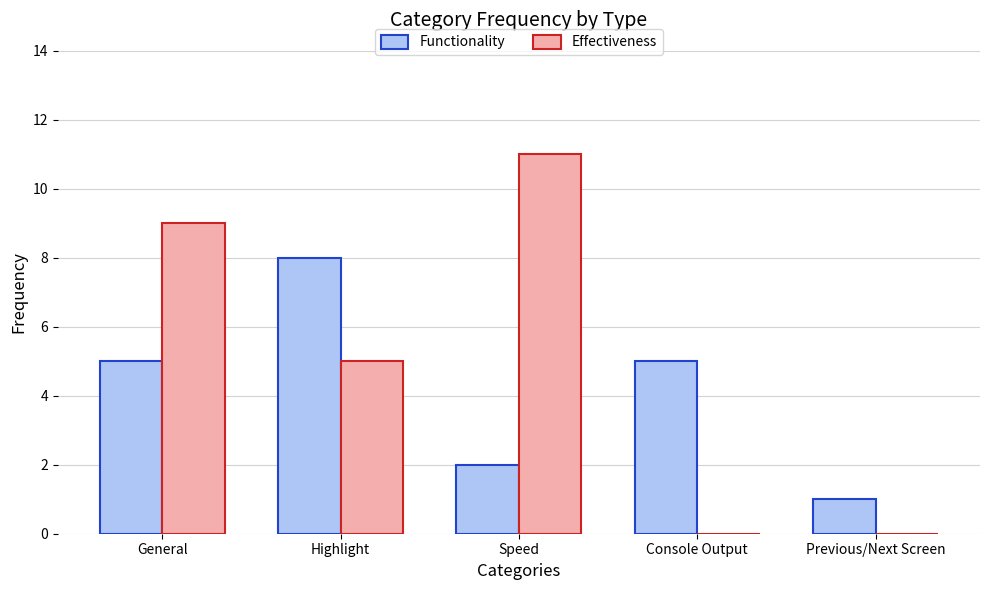

Reading right to left, extract all data points from this chart.

Functionality: 1	5	2	8	5
Effectiveness: 0	0	11	5	9